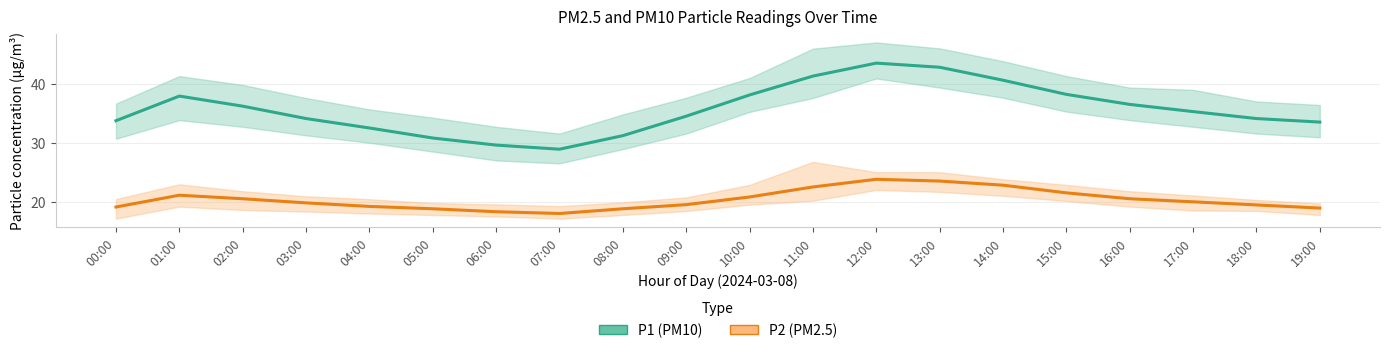

Between 00:00 and 09:00, which is larger?

09:00